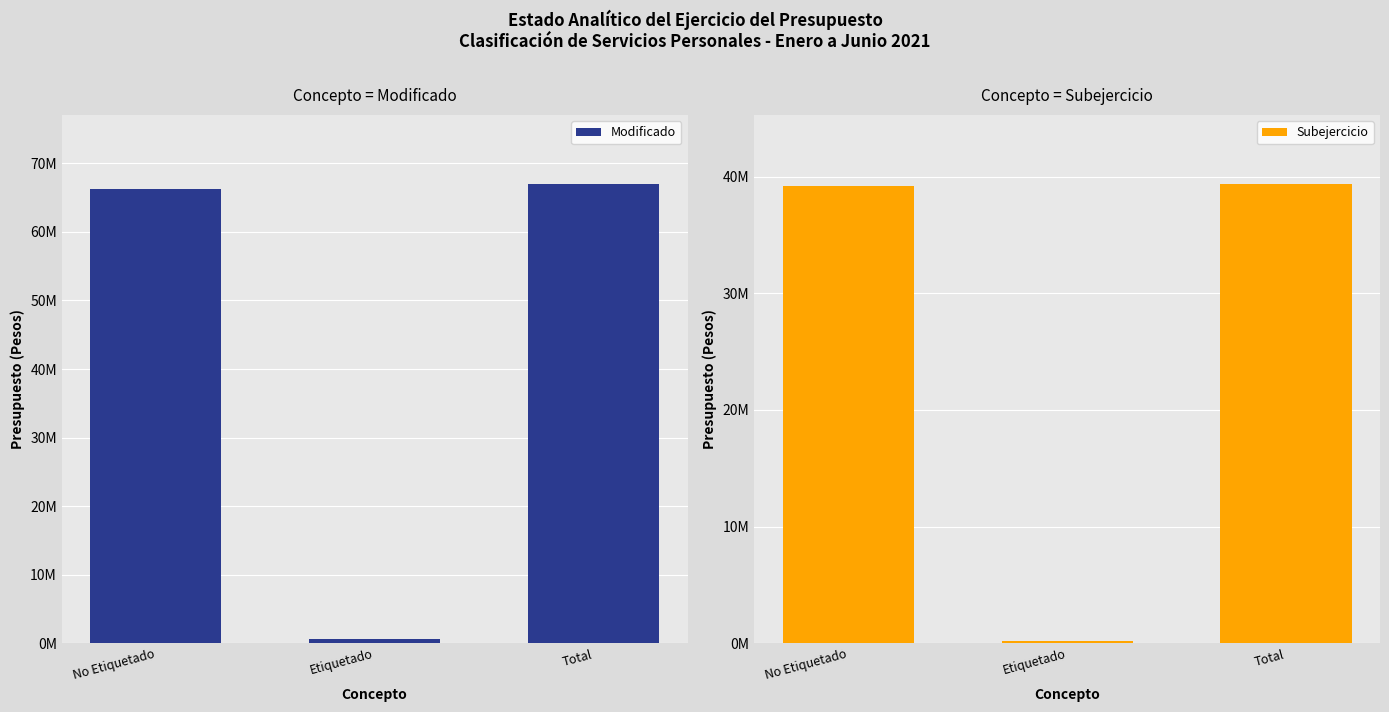

What is the sum of all Modificado values?

133994577.9